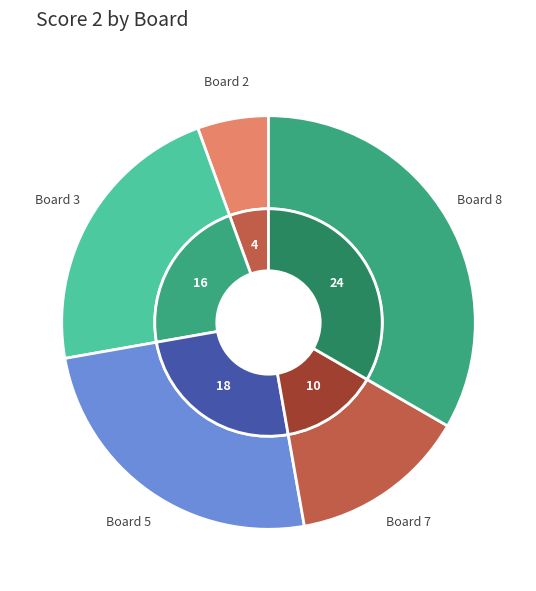

Is there any slice that represents more than half of the pie?

No